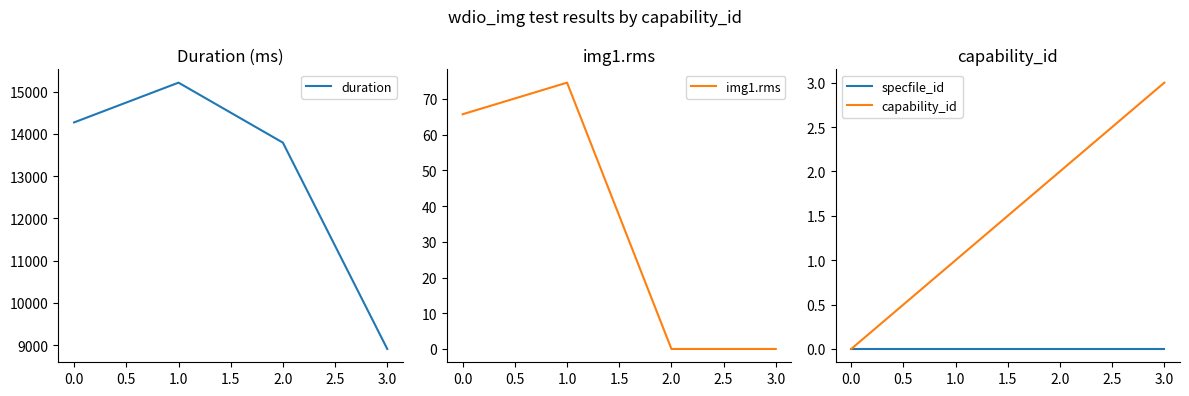

Reading left to right, extract all data points from this chart.

duration: 0.0=14270.0	1.0=15210.0	2.0=13791.0	3.0=8911.0
img1.rms: 0.0=65.7	1.0=74.5	2.0=0.0	3.0=0.0
specfile_id: 0.0=0.0	1.0=0.0	2.0=0.0	3.0=0.0
capability_id: 0.0=0.0	1.0=1.0	2.0=2.0	3.0=3.0